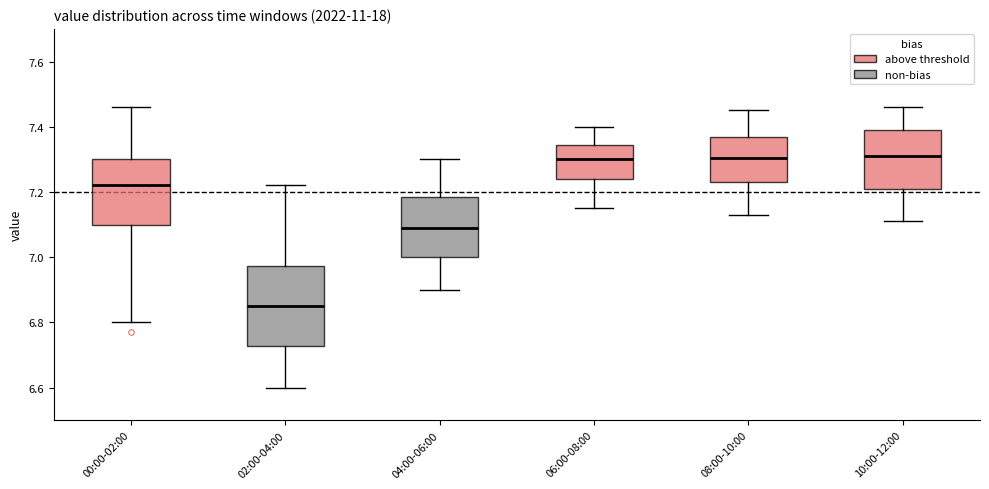

Reading left to right, read every box against the y-axis: the position of its median line, the range the box covers, and the ends of its whiskers. The values are not printed on the chart, so give them approximately, as read against the axis.

00:00-02:00: median 7.22, box 7.10 to 7.30, whiskers 6.80 to 7.46
02:00-04:00: median 6.86, box 6.72 to 6.98, whiskers 6.60 to 7.22
04:00-06:00: median 7.10, box 7.00 to 7.18, whiskers 6.90 to 7.30
06:00-08:00: median 7.30, box 7.24 to 7.34, whiskers 7.16 to 7.40
08:00-10:00: median 7.30, box 7.24 to 7.38, whiskers 7.14 to 7.46
10:00-12:00: median 7.32, box 7.22 to 7.40, whiskers 7.12 to 7.46